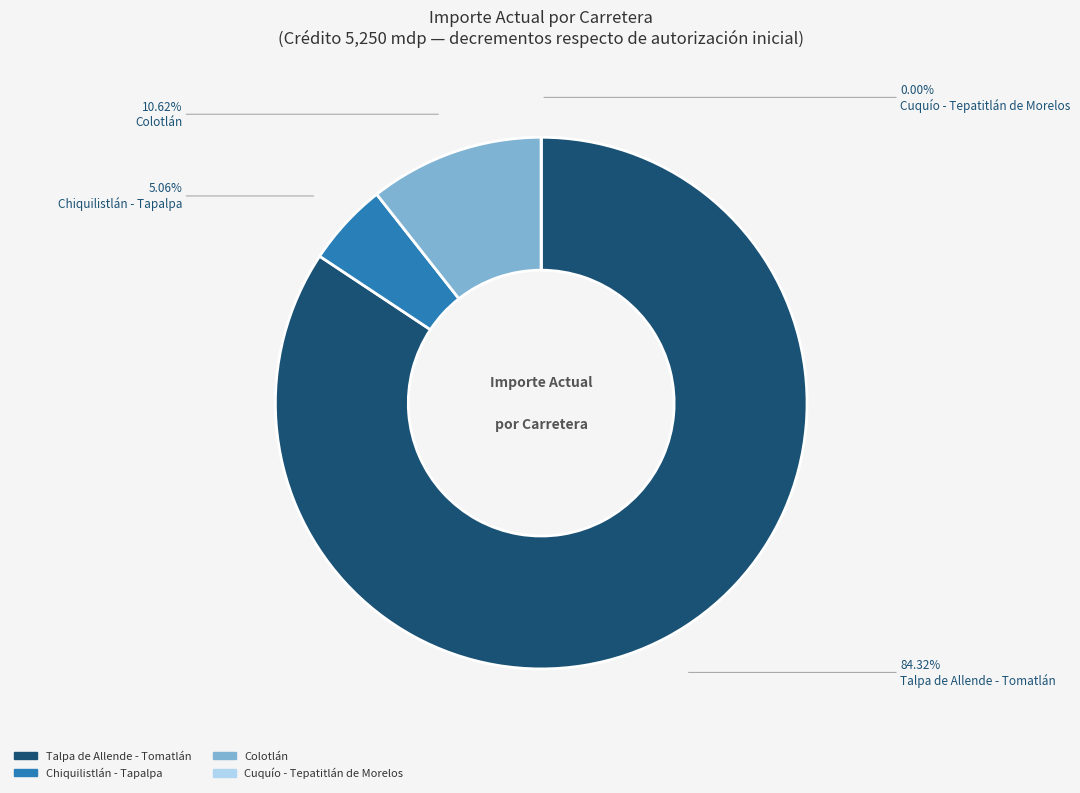

Does any single category account for the majority?

Yes